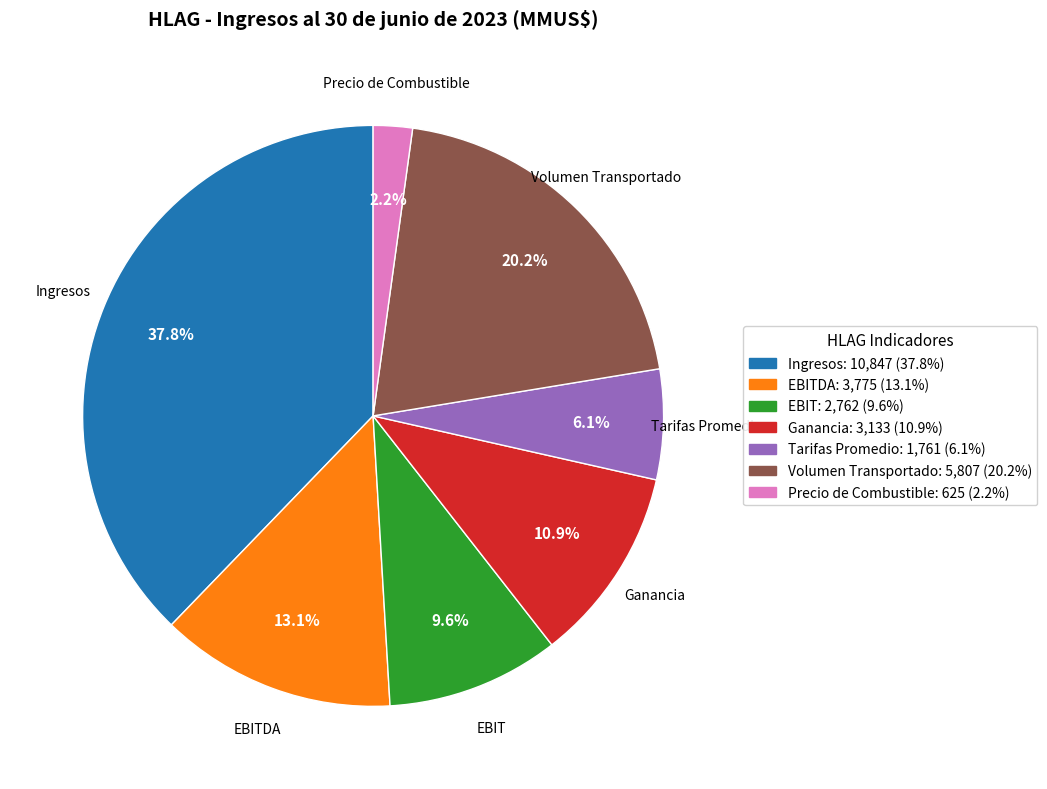

Is there any slice that represents more than half of the pie?

No